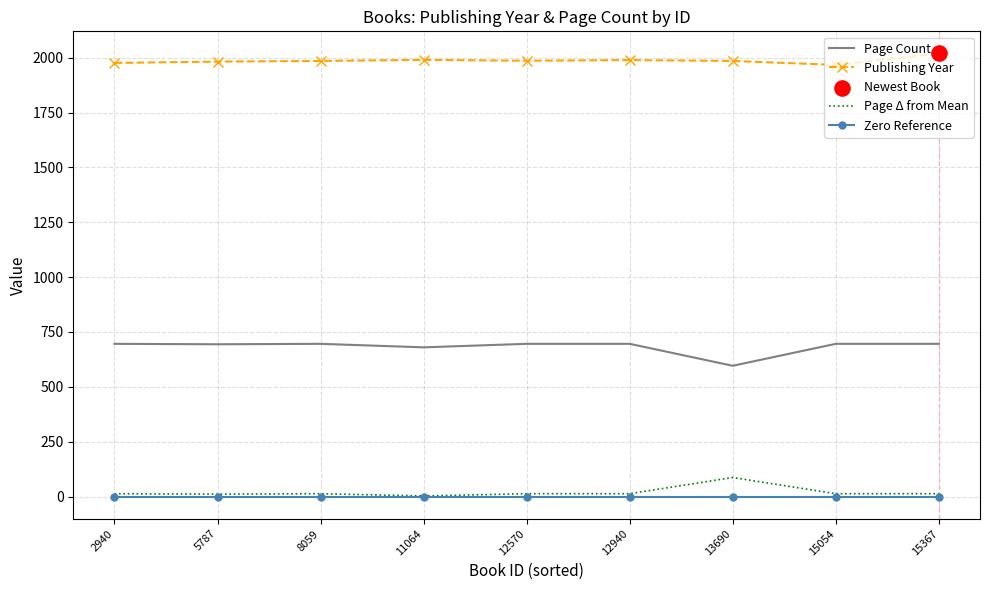

What is the total value across all series at 12940?

2698.1